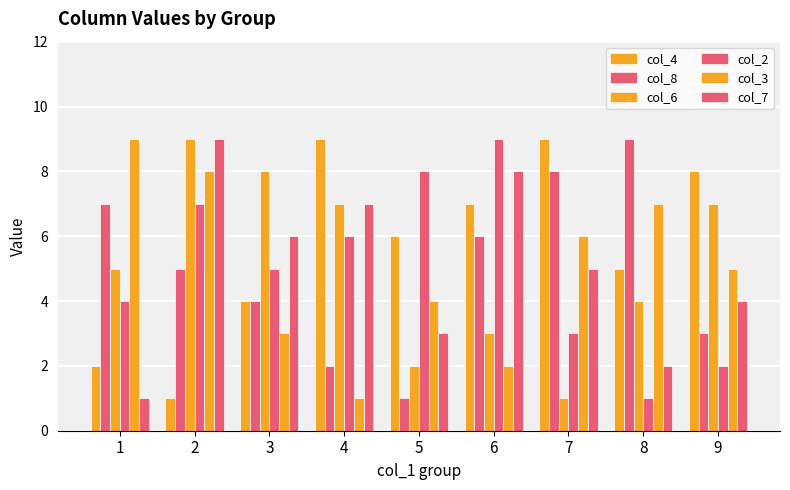

Between 3 and 2, which is larger?

3